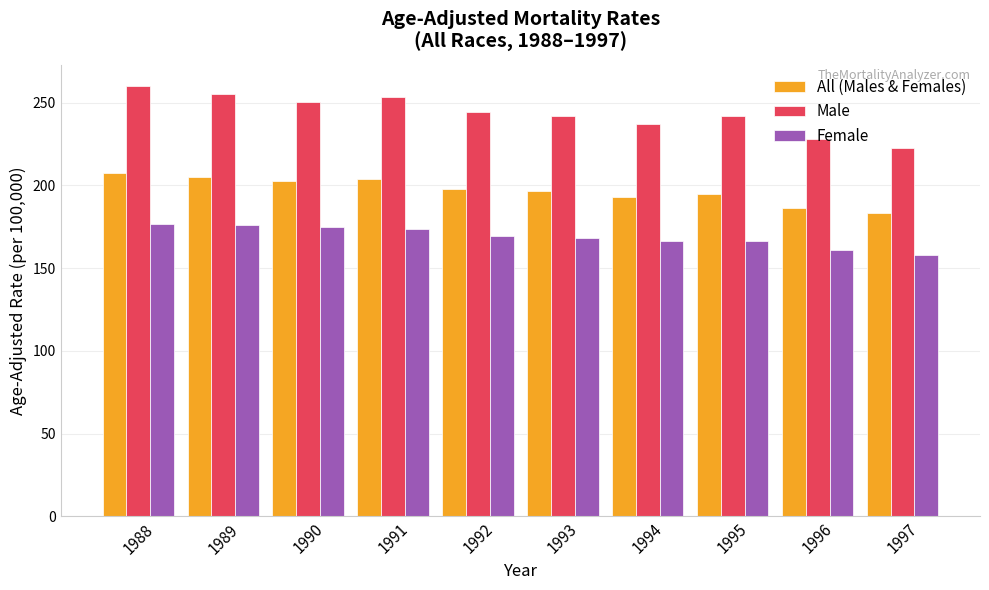

True or false: Male has a value of 228.0 at 1996.

True